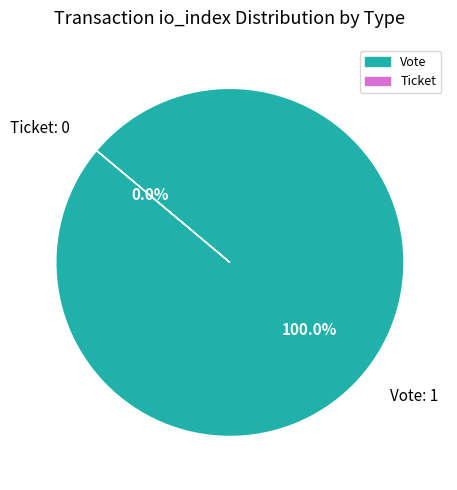

Rank the categories by value from highest to lowest.

Vote (io_index=1), Ticket (io_index=0)